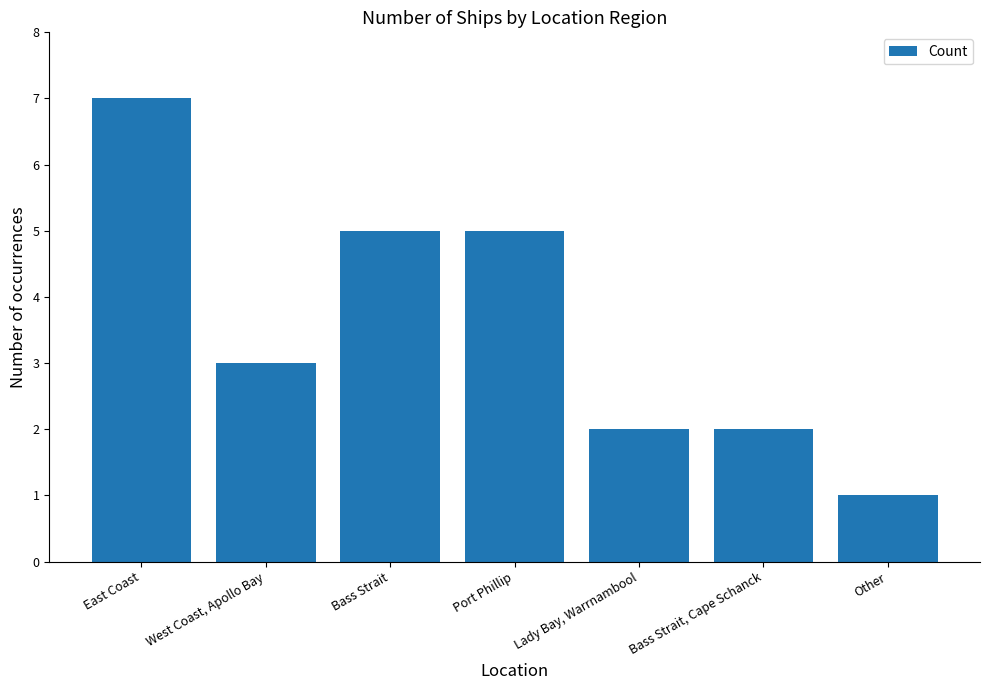

How many categories are shown in the chart?

7